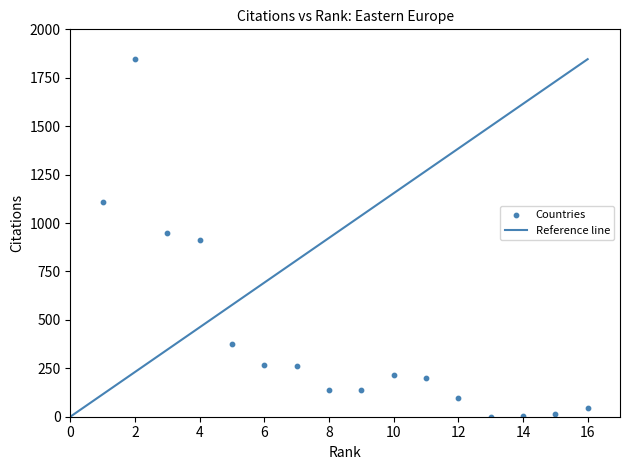

What is the range of X values (max minus min)?

15